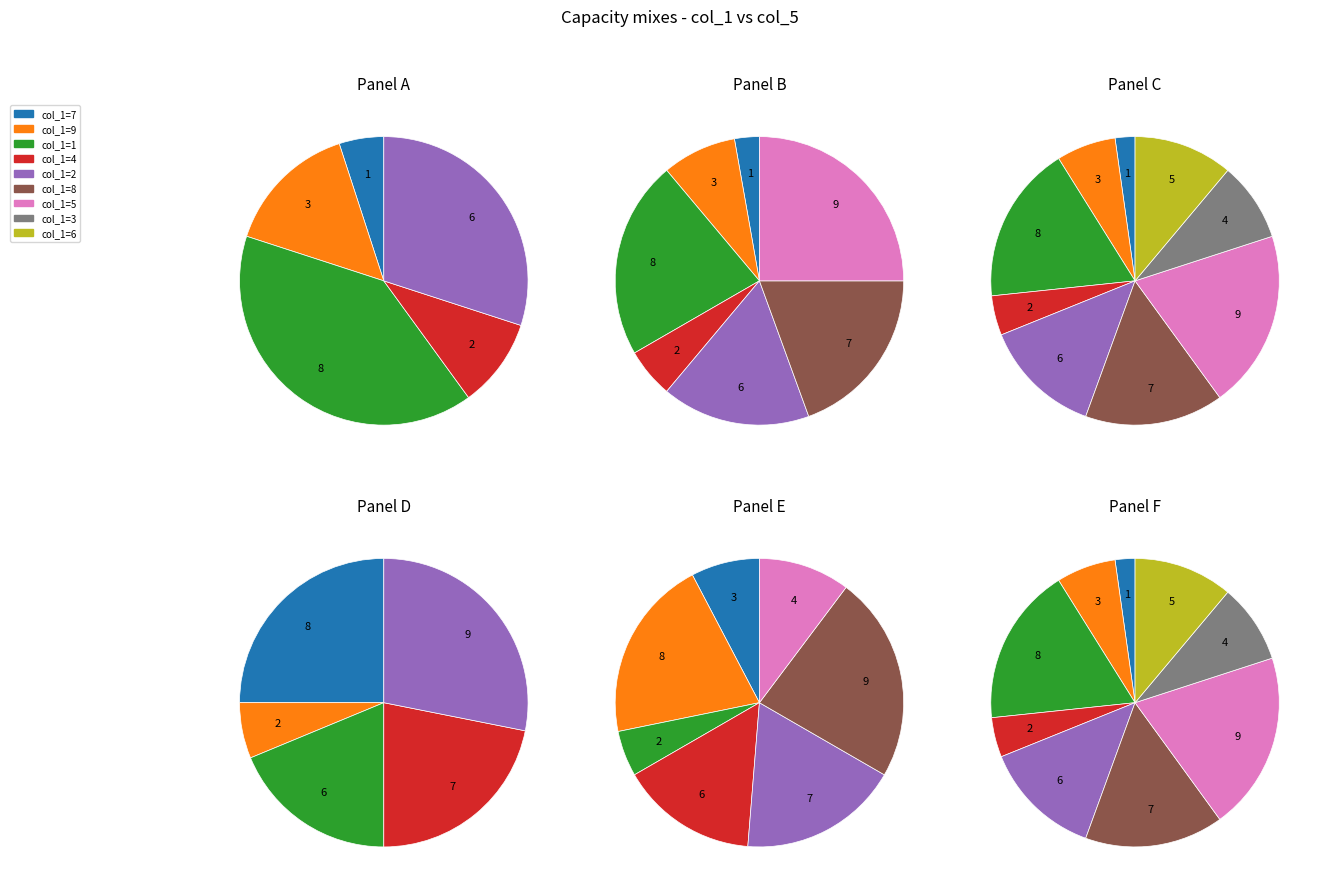

What is the change in value from 2 to 6?

+2